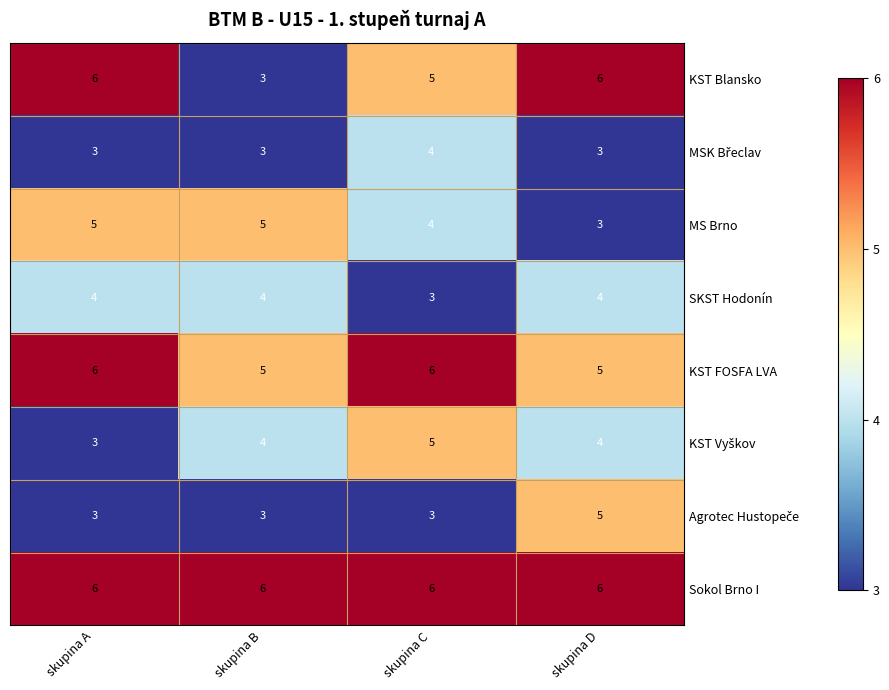

What is the difference between the highest and lowest values at skupina D?

3